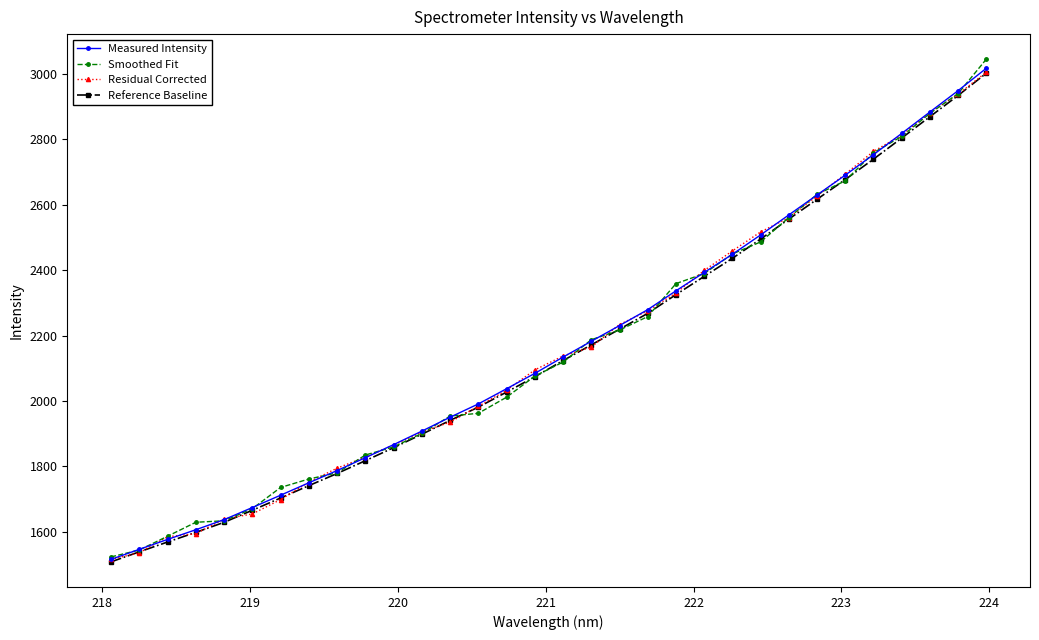

What are all the series names shown in the legend?

Measured Intensity, Smoothed Fit, Residual Corrected, Reference Baseline